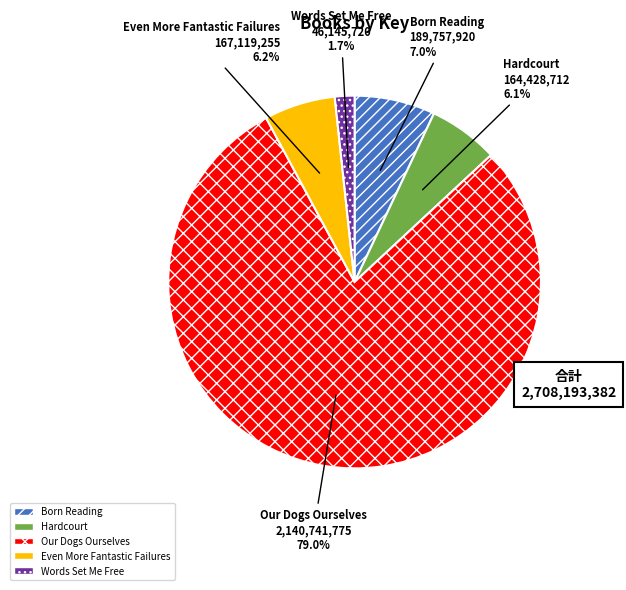

The Born Reading slice represents 7% of the pie. True or false?

True